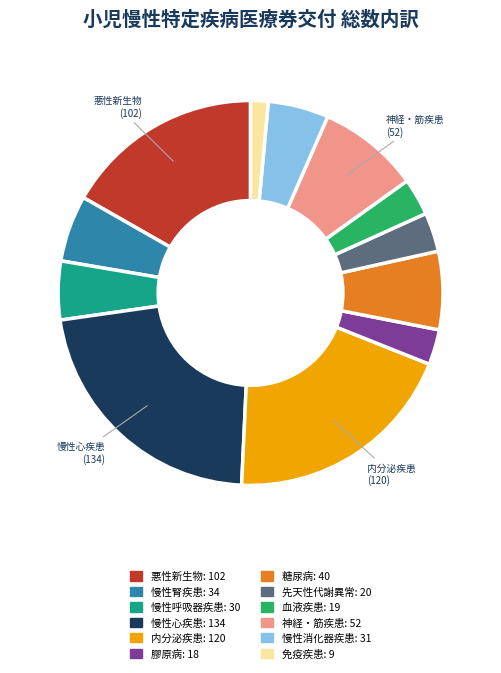

Which slice is the smallest?

免疫疾患